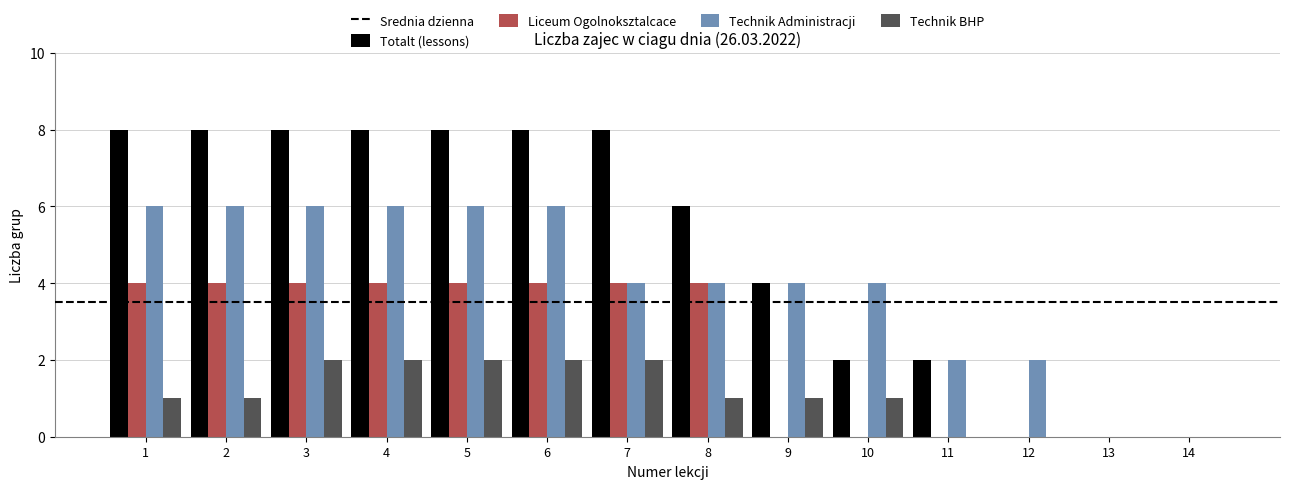

Is it true that Technik BHP equals 2 at 4?

True